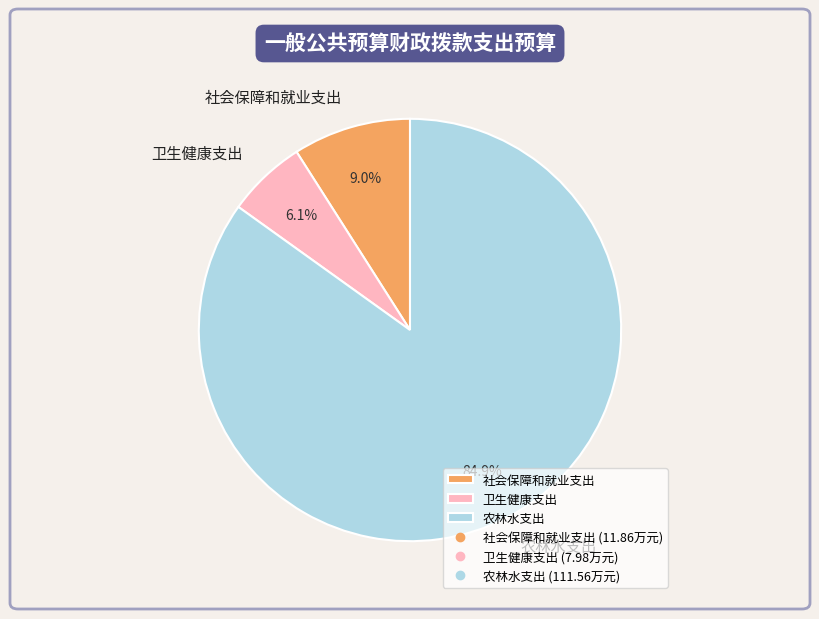

Rank the categories by value from highest to lowest.

农林水支出, 社会保障和就业支出, 卫生健康支出